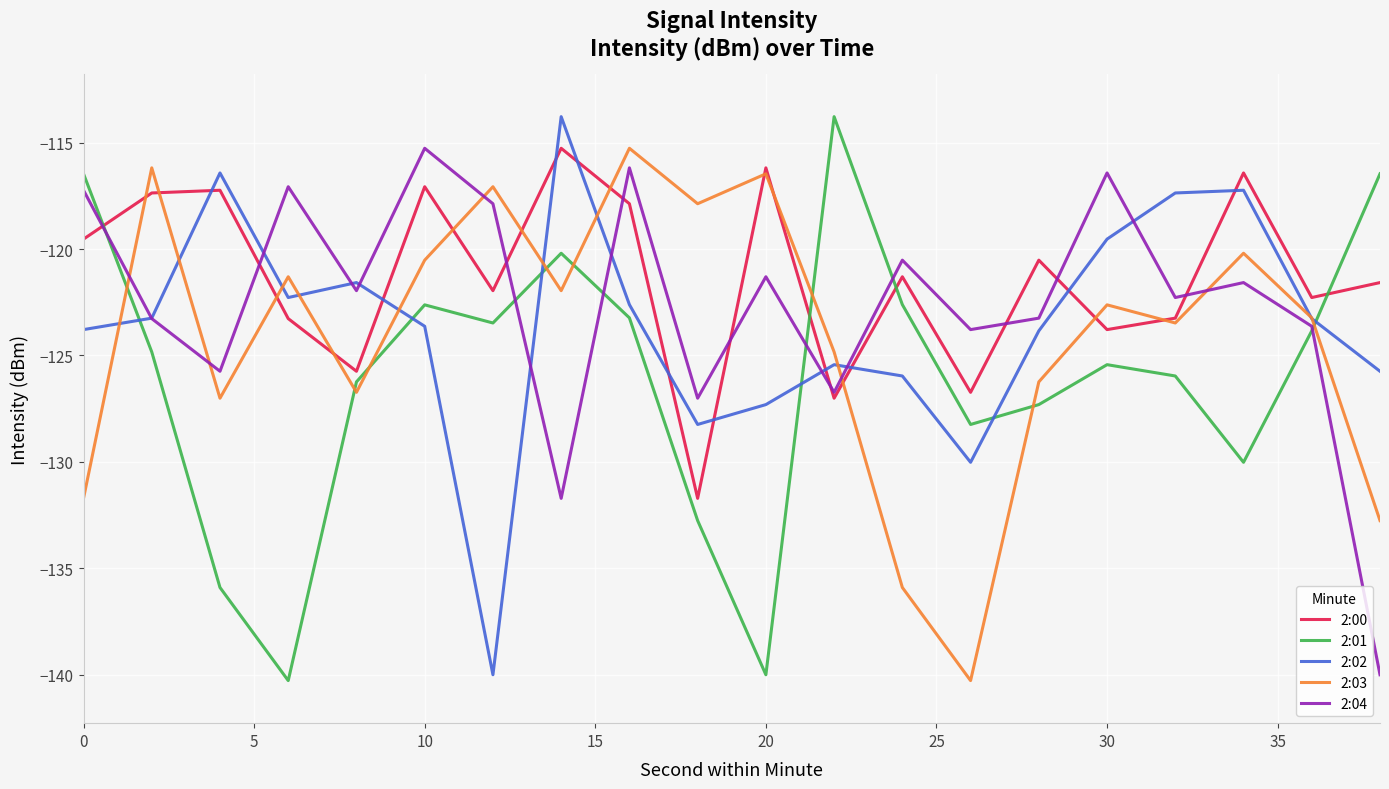

How many values in the 2:01 series are below -124?

11